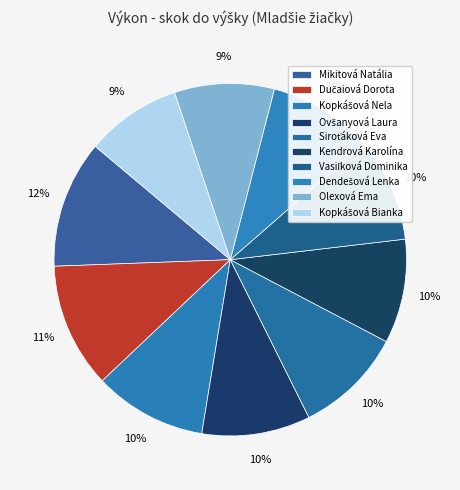

Between Kopkášová Nela and Kopkášová Bianka, which is larger?

Kopkášová Nela